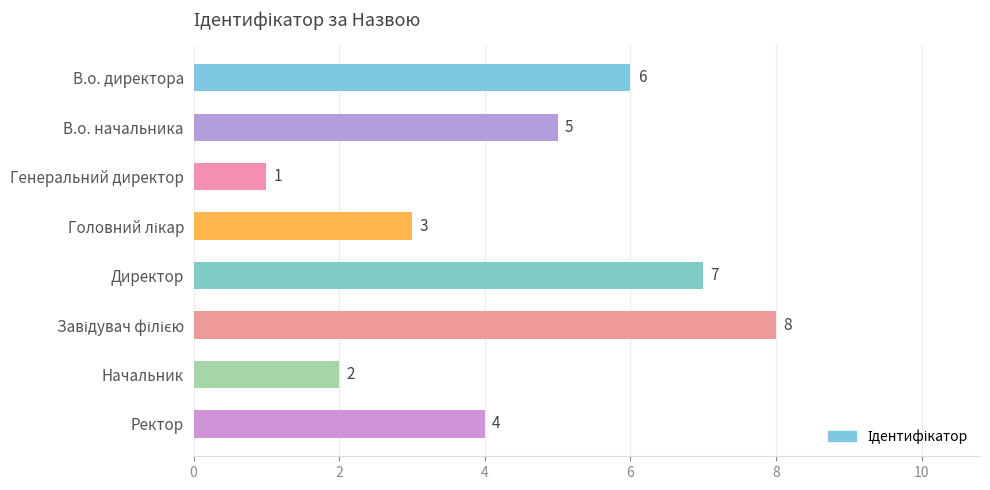

What is the label of the 8th bar from the bottom?

В.о. директора